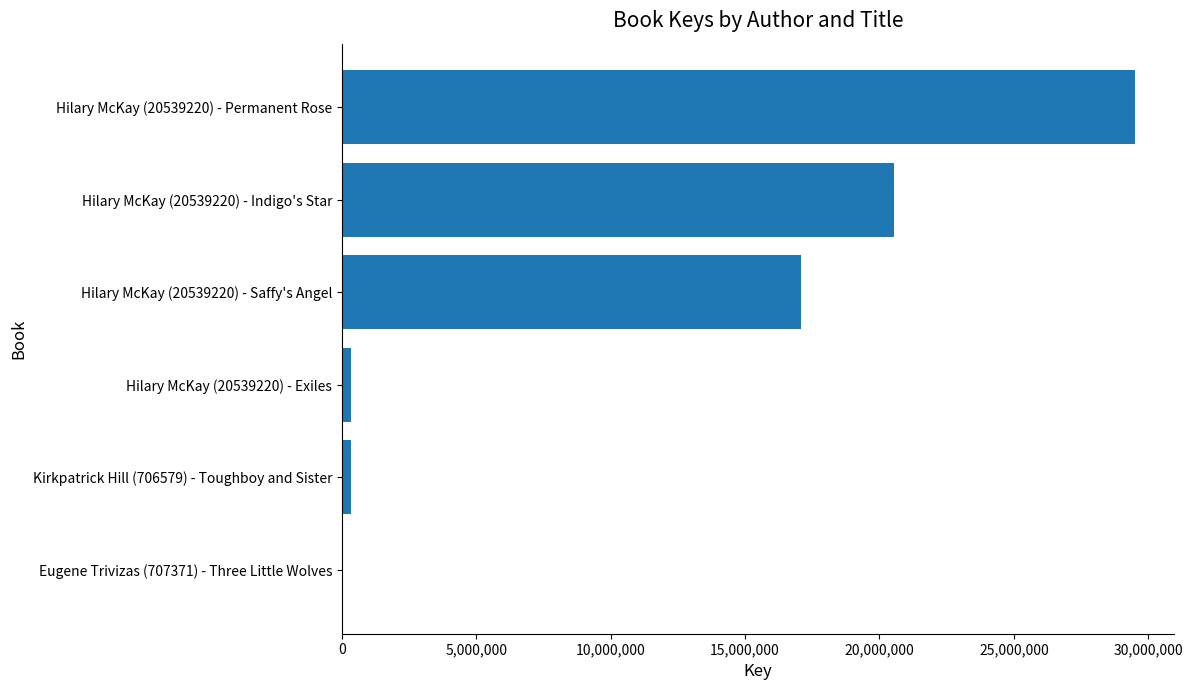

Which label corresponds to the largest value in the chart?

Hilary McKay (20539220) - Permanent Rose